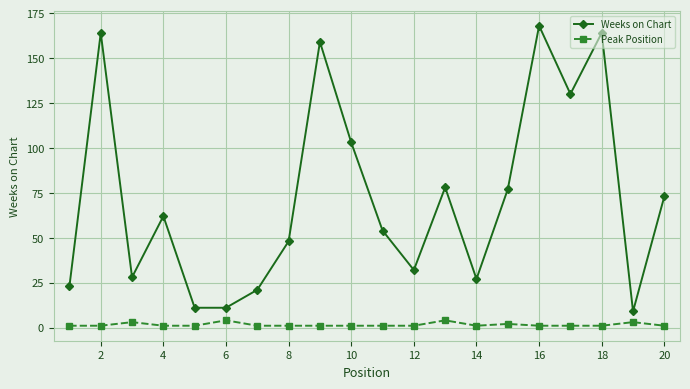

Reading left to right, list all the values displayed in this chart.

Weeks on Chart: 23	164	28	62	11	11	21	48	159	103	54	32	78	27	77	168	130	164	9	73
Peak Position: 1	1	3	1	1	4	1	1	1	1	1	1	4	1	2	1	1	1	3	1